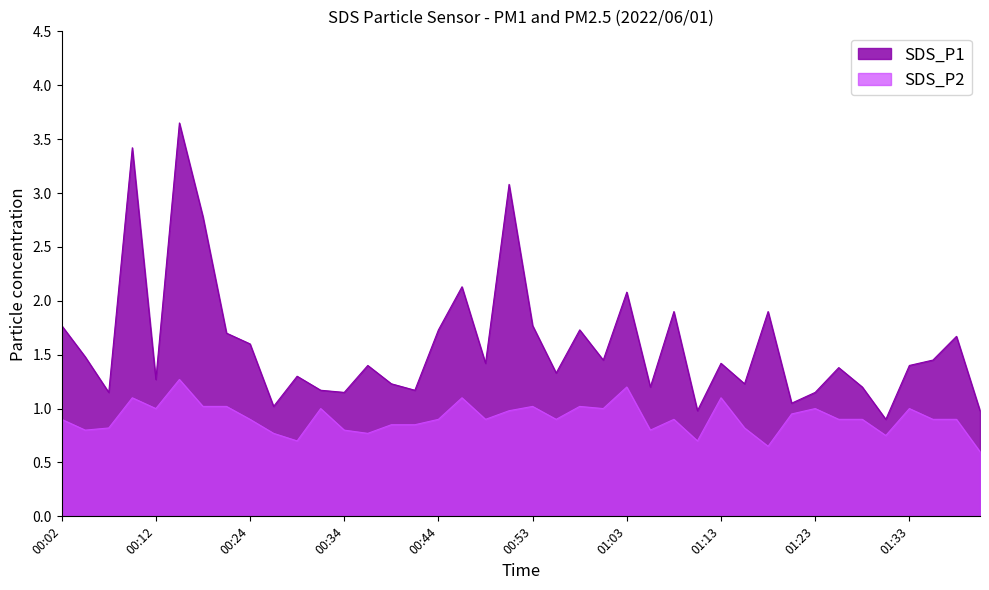

Which has a higher value, 00:09 or 00:12?

00:09